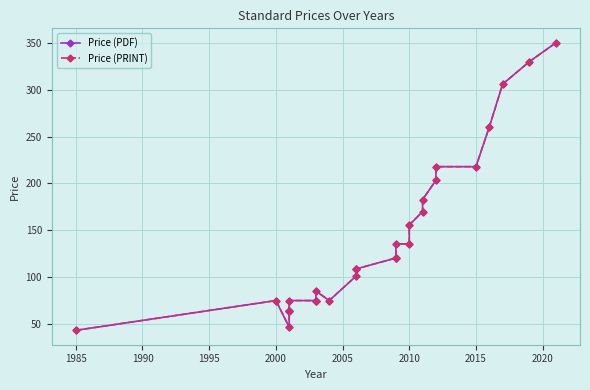

What is the difference between the maximum and second lowest values in the Price (PDF) series?

303.8